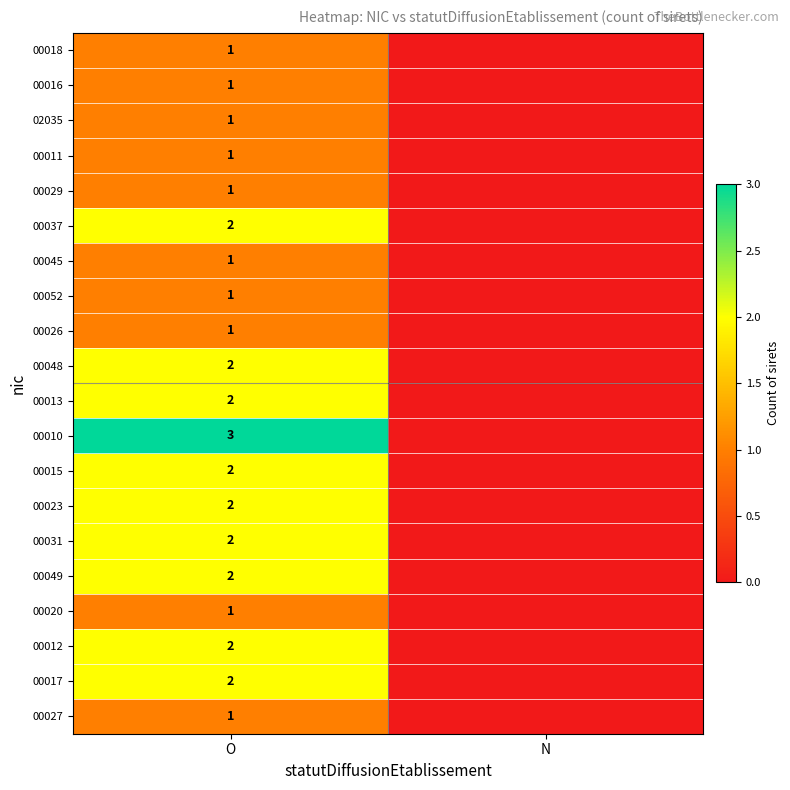

True or false: 00026 has a value of 1 at O.

True